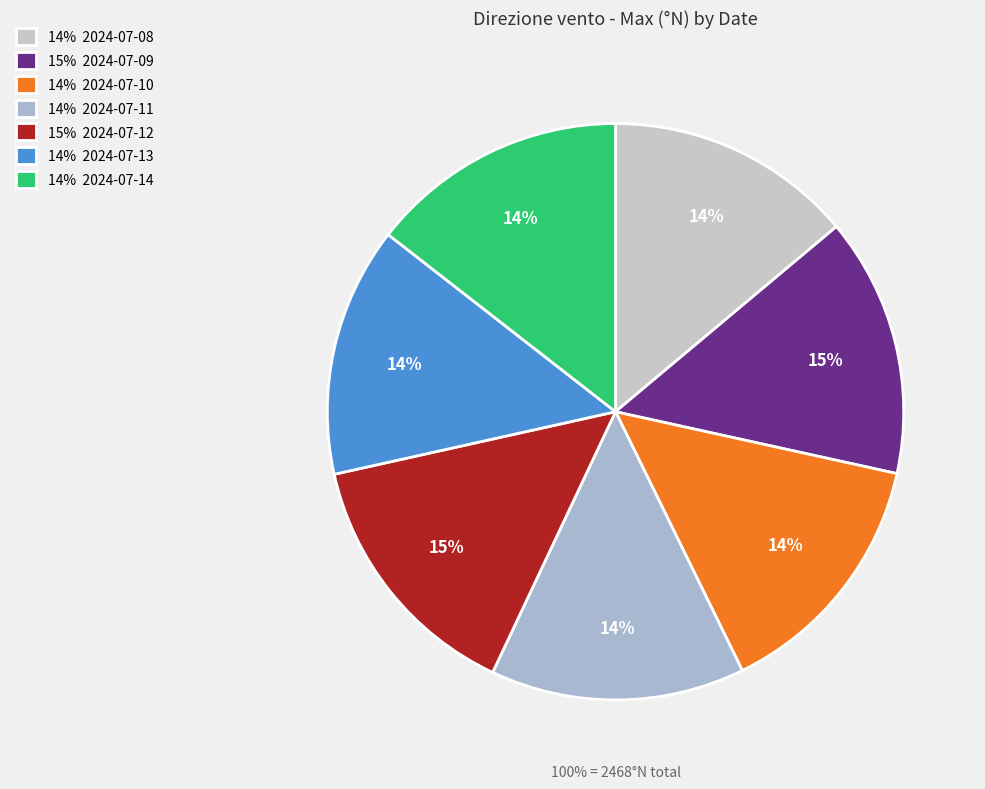

How many segments does this pie chart have?

7